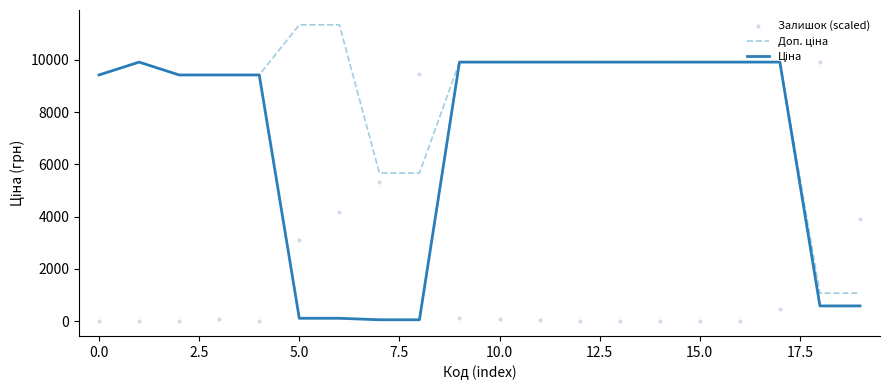

Which series has the largest total across all categories?

Доп. ціна